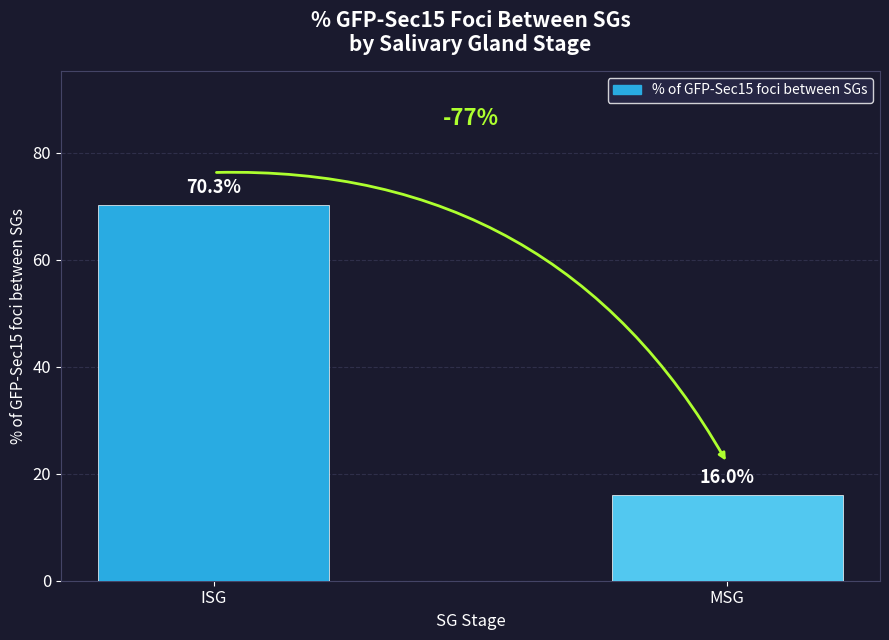

List the labels in order of value, largest first.

ISG, MSG